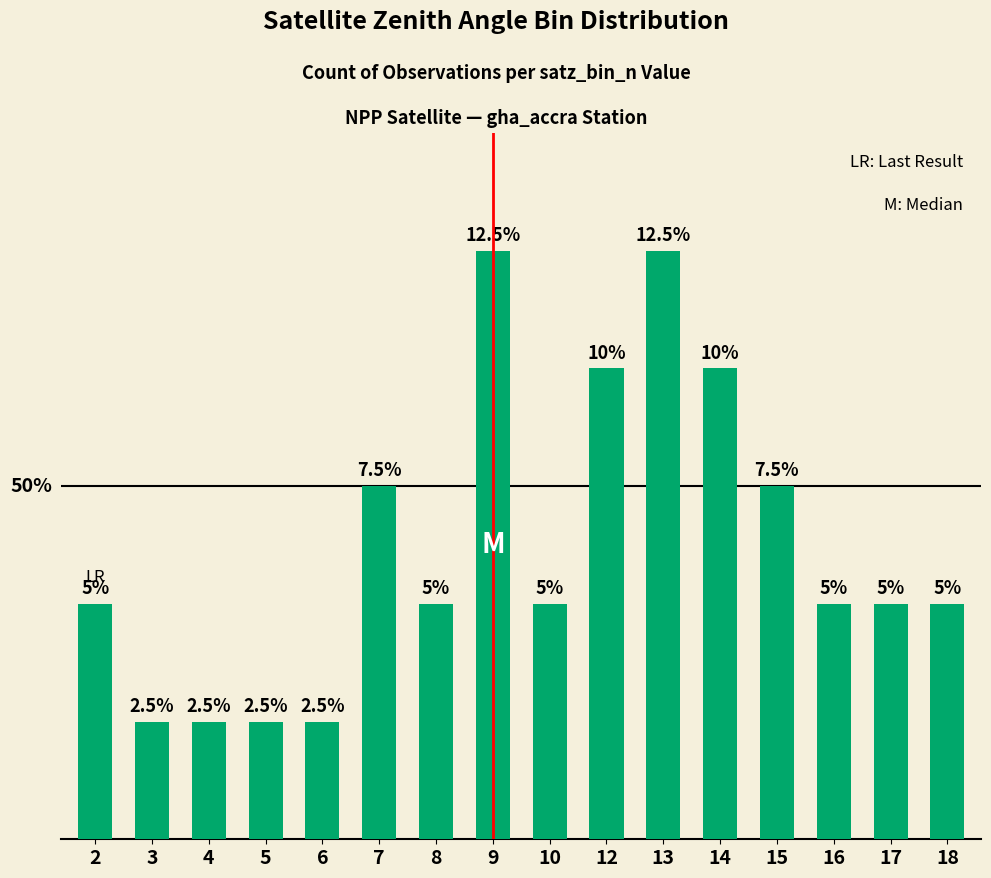

Count the values in the range 2 to 4.

10